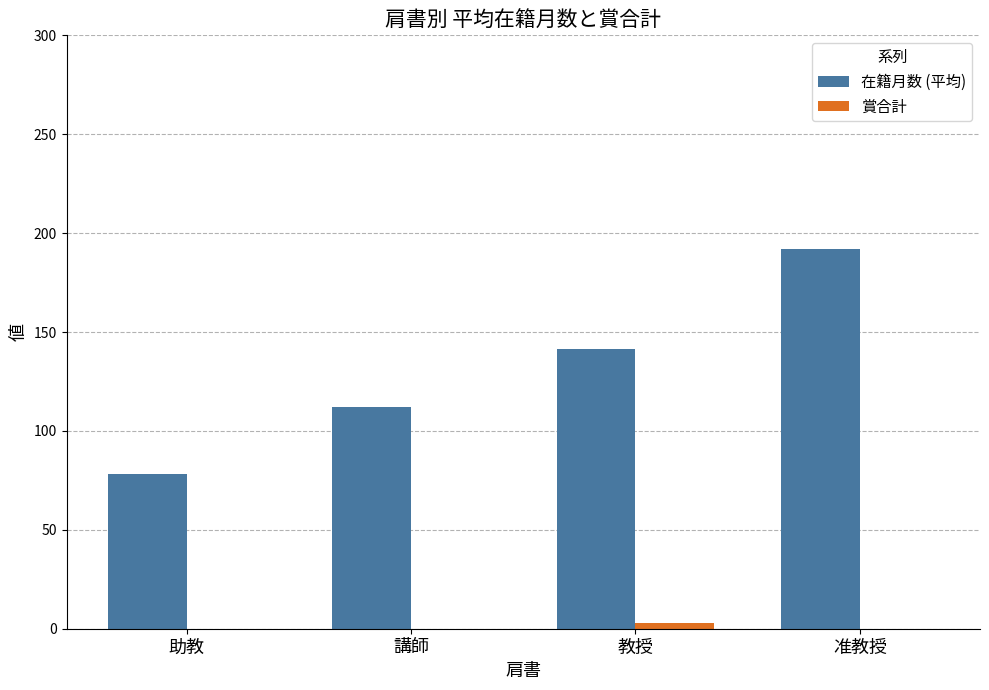

Is the value of 賞合計 at 教授 greater than the value of 在籍月数 (平均) at 講師?

No